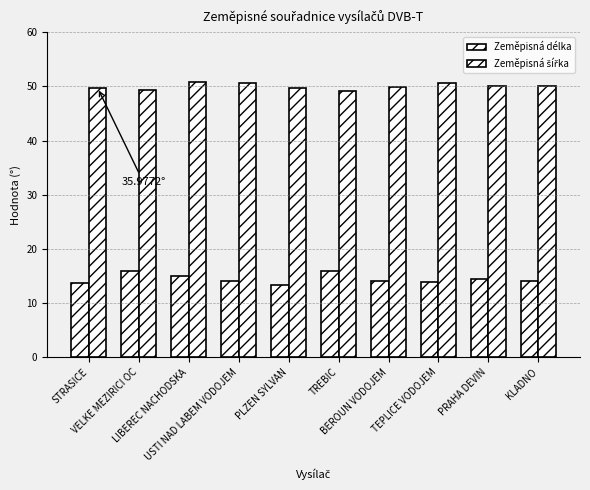

What is the maximum value for Zeměpisná šířka?

50.8